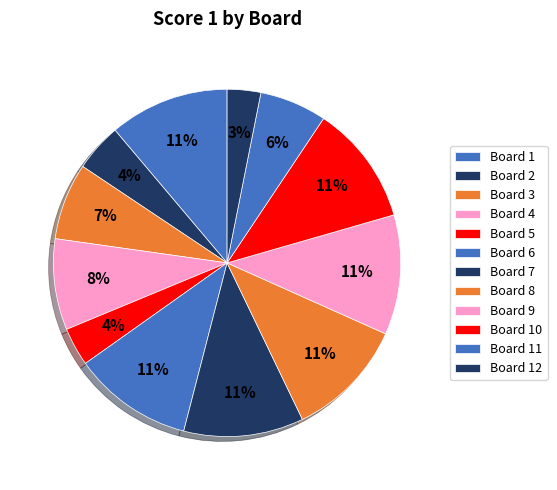

Which category has the smallest portion of the pie?

Board 12